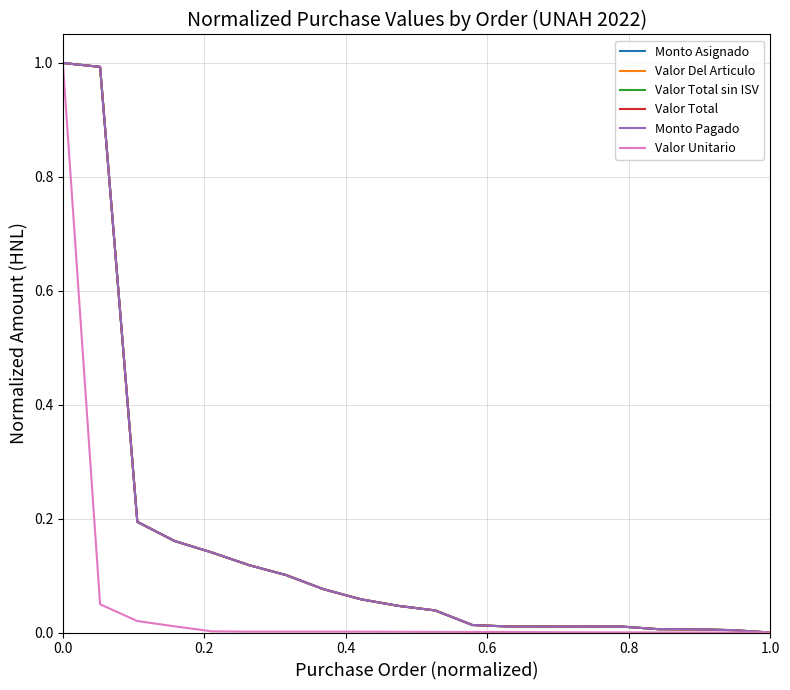

Does the chart display data point markers on the line(s)?

No